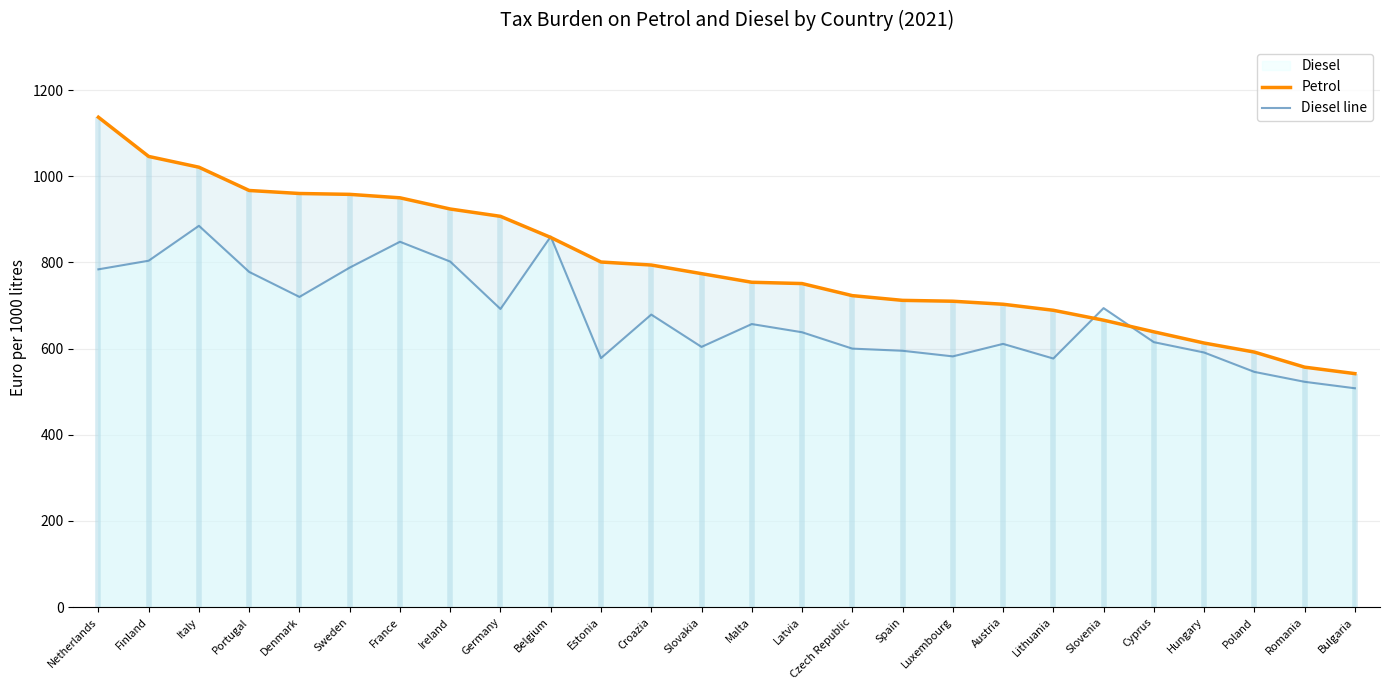

Which series has the largest range (max minus min)?

Petrol